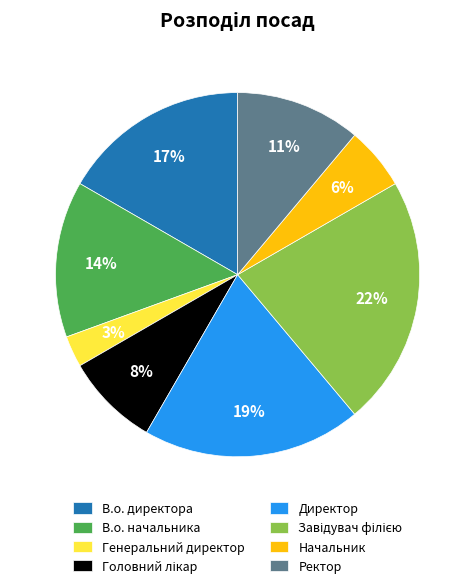

To the nearest percent, what is the difference between the largest and smallest slice percentages?

19%